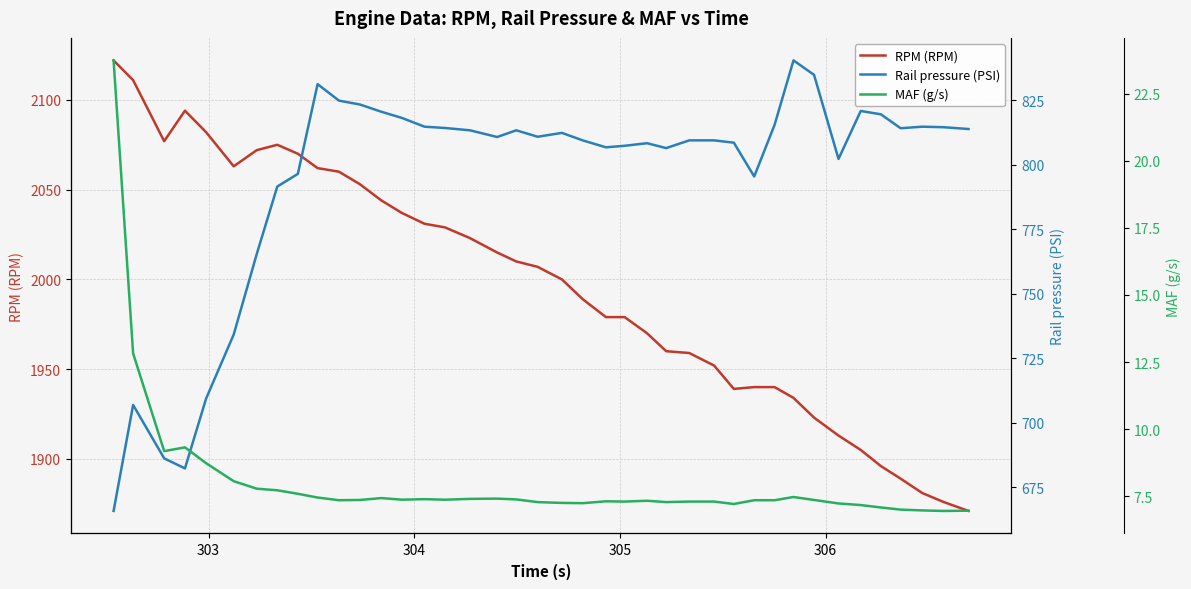

What is the sum of all Rail pressure (PSI) values?

31799.6